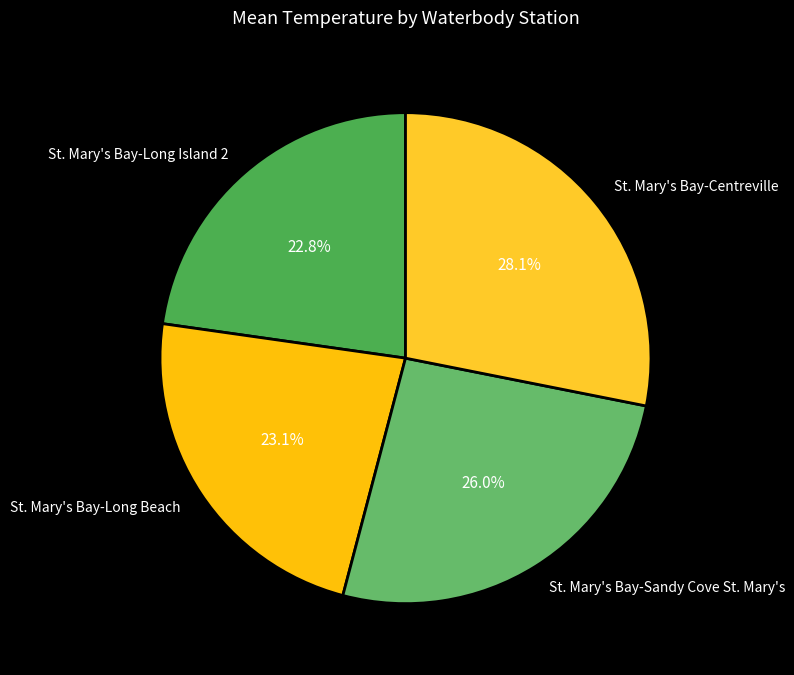

Does St. Mary's Bay-Centreville represent more than half of the total?

No